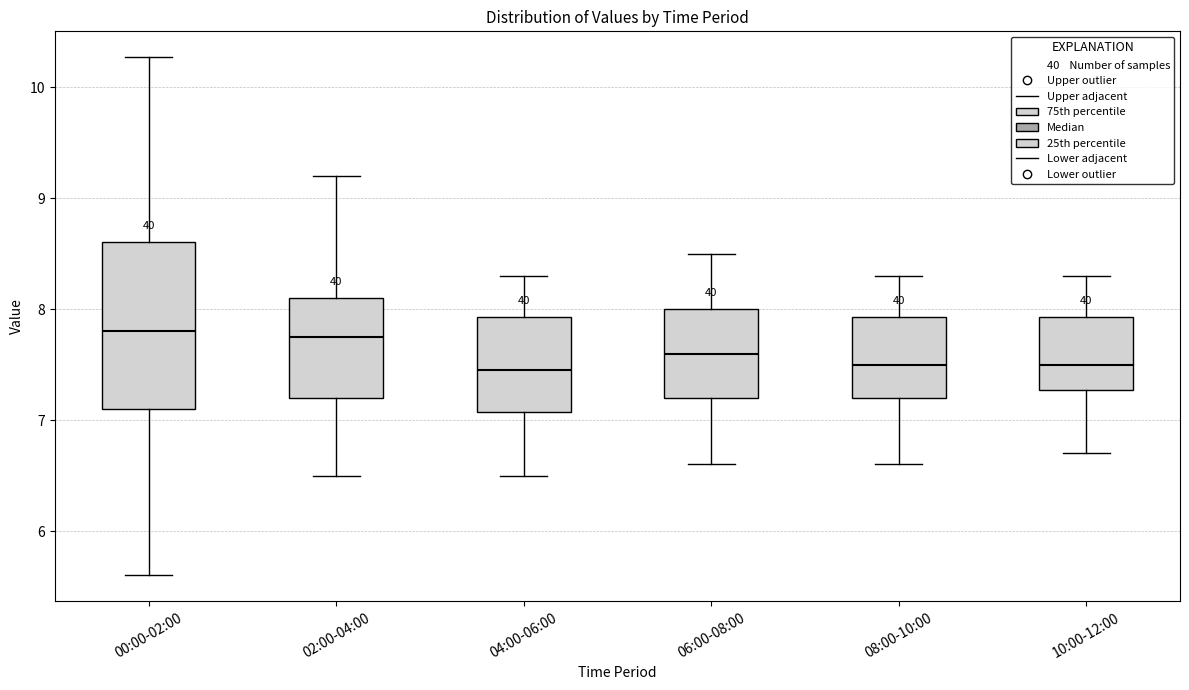

Which box is the tallest, from its lower edge to its upper edge?

00:00-02:00